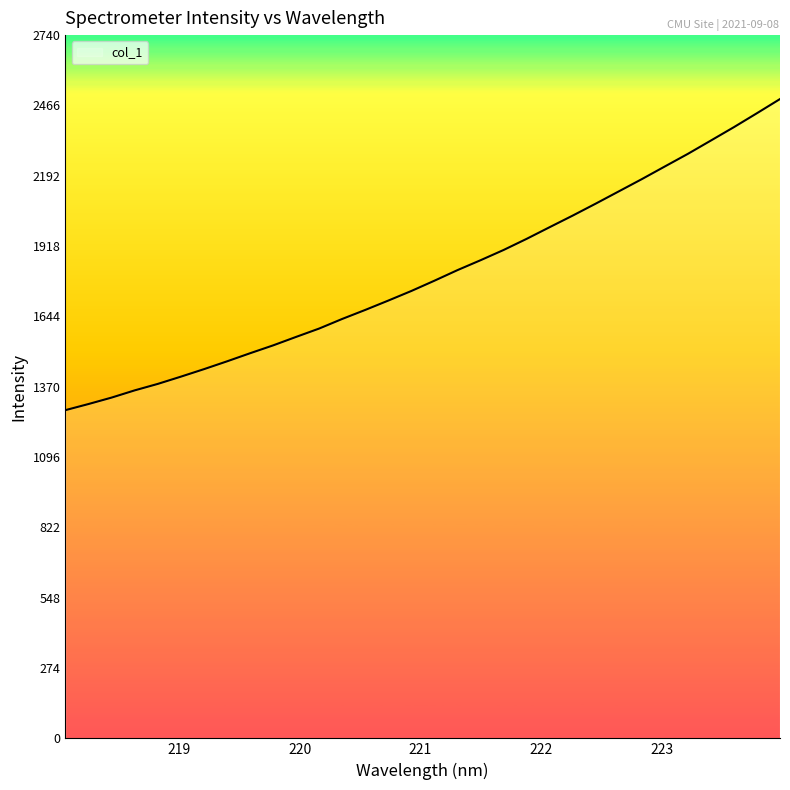

What is the average value?

1806.2